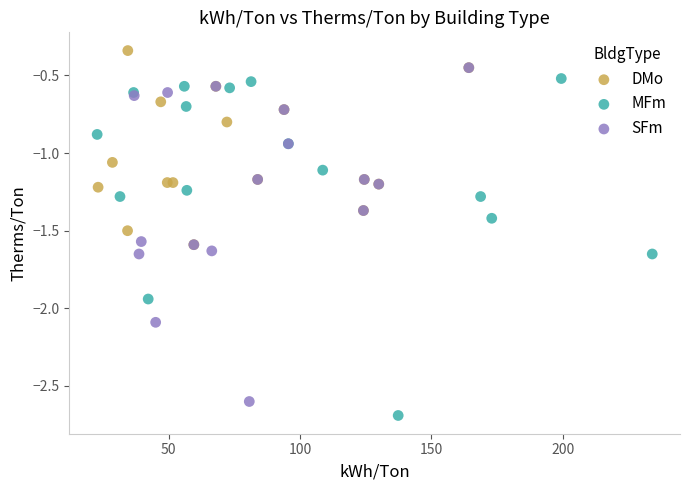

Which series reaches the maximum Y coordinate?

DMo